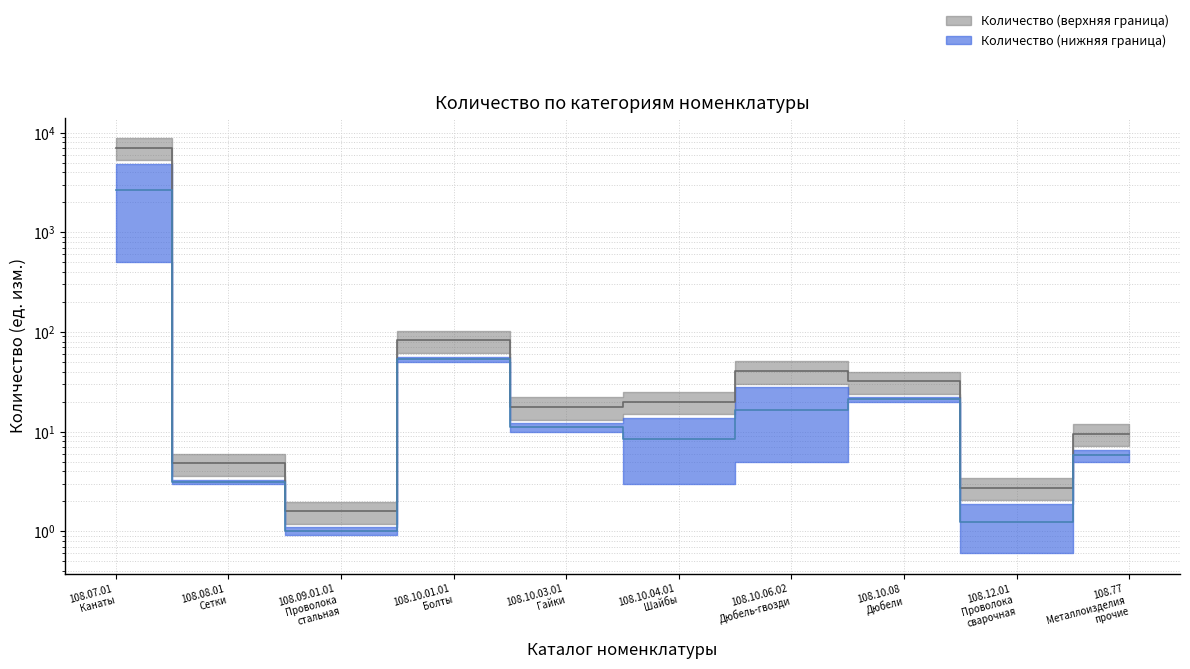

Which label corresponds to the largest value in the chart?

108.07.01 Канаты